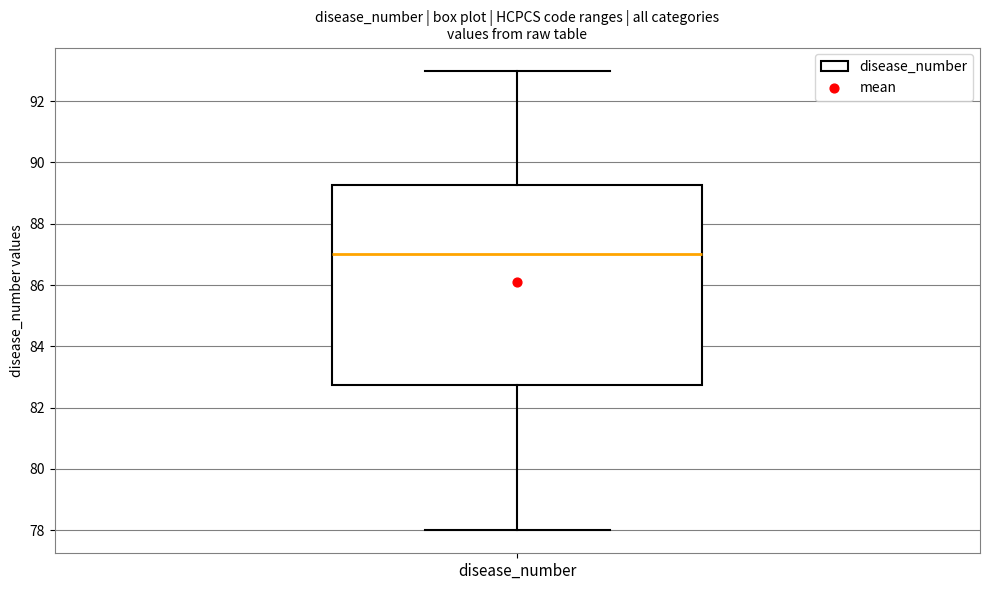

Read this box plot against the y-axis: the position of the median line, the range covered by the box, and the ends of both whiskers. The values are not printed on the chart, so give them approximately, as read against the axis.

median 87.0, box 82.8 to 89.2, whiskers 78.0 to 93.0